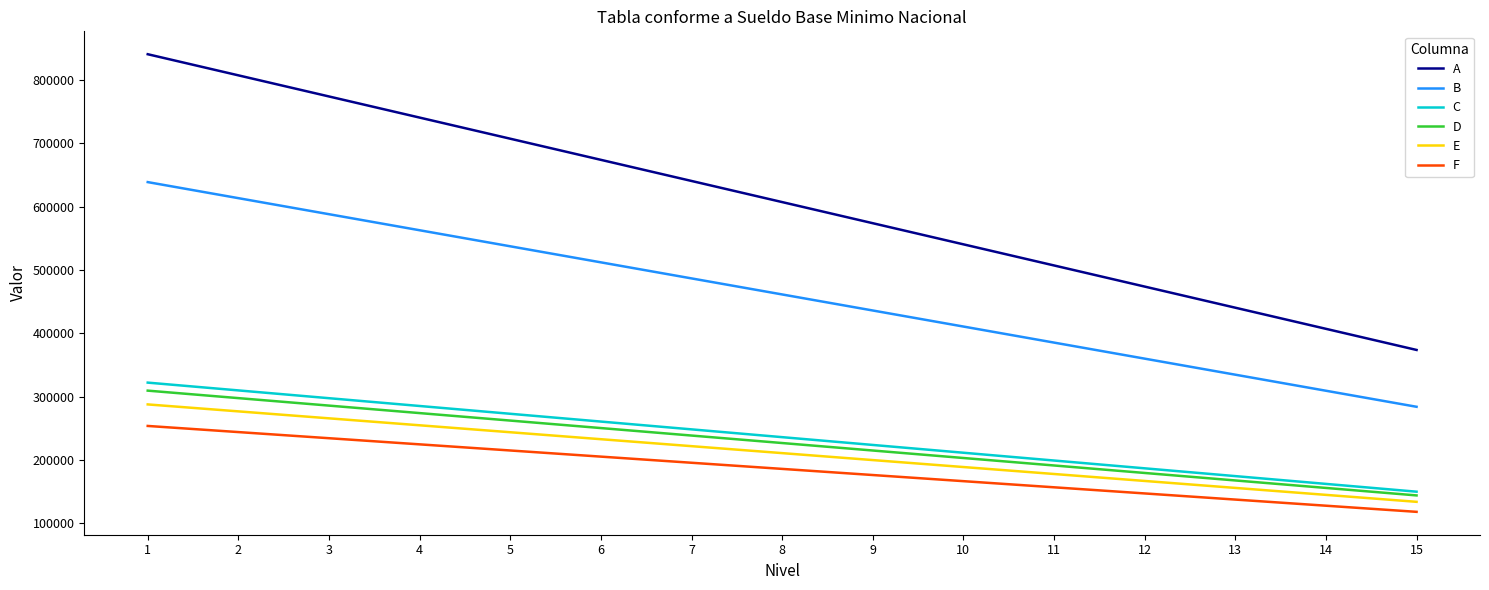

How many lines are shown in the chart?

6